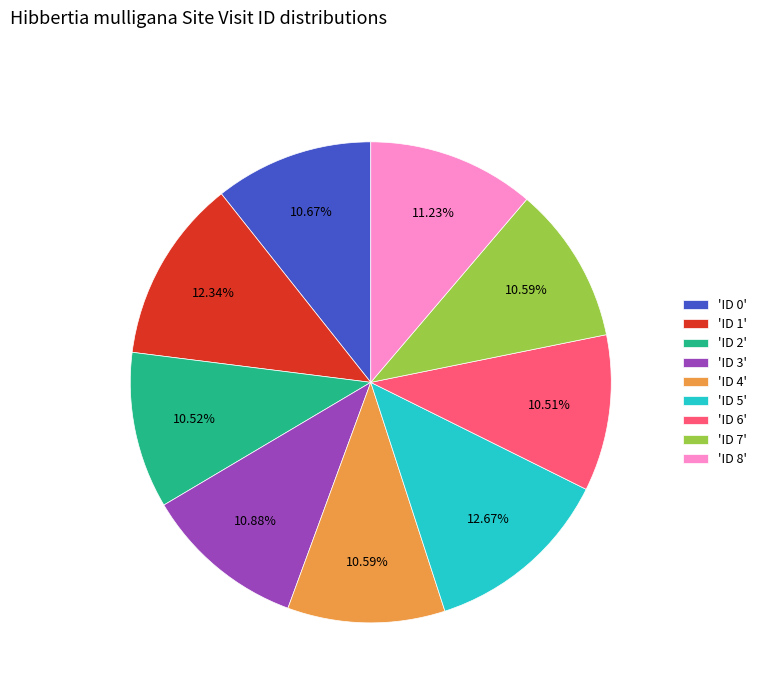

Does 'ID 2' represent more than half of the total?

No